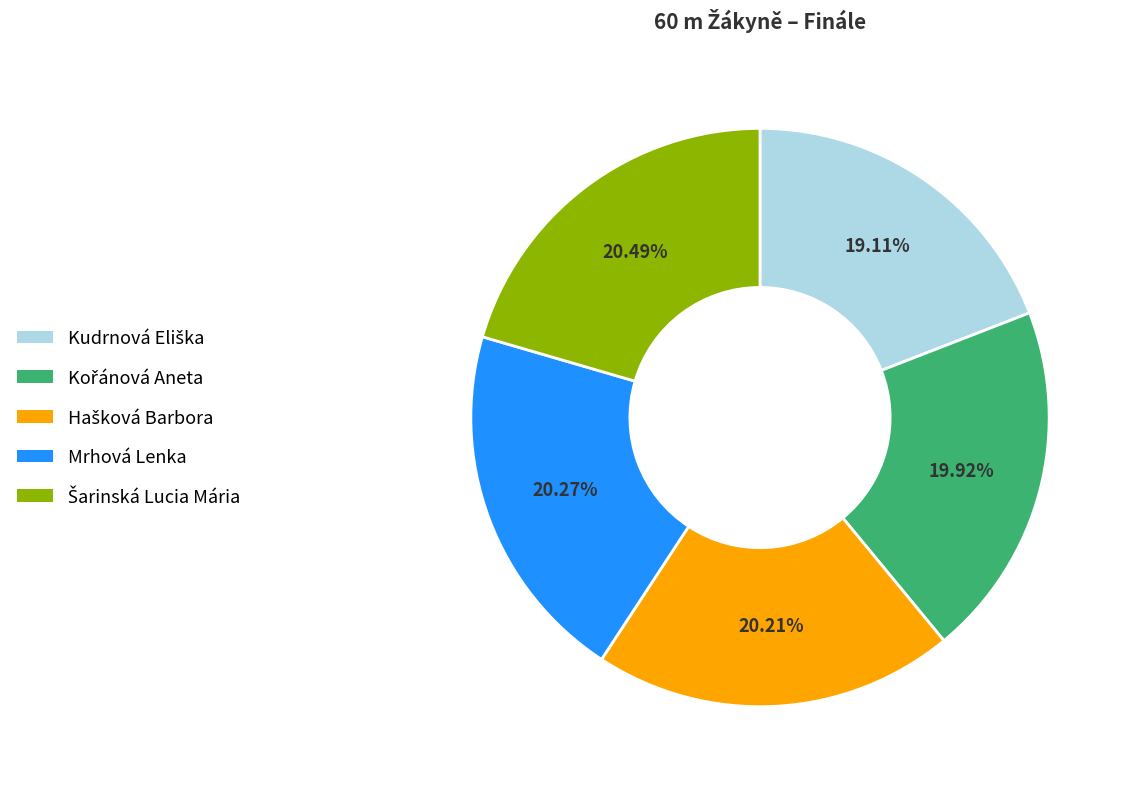

Is there a majority slice in this chart?

No